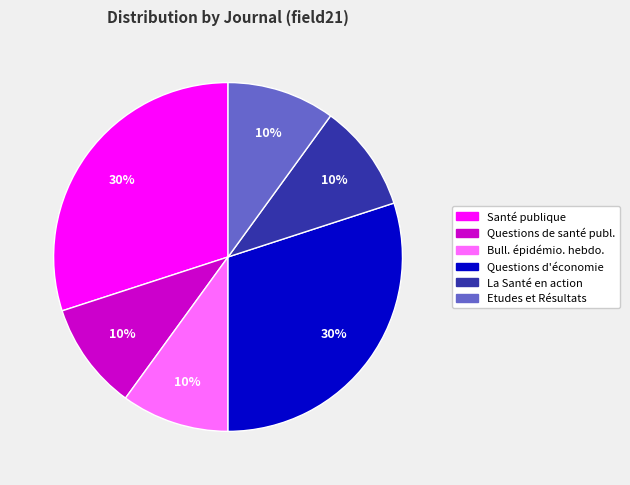

To the nearest percent, what is the difference between the largest and smallest slice percentages?

20%